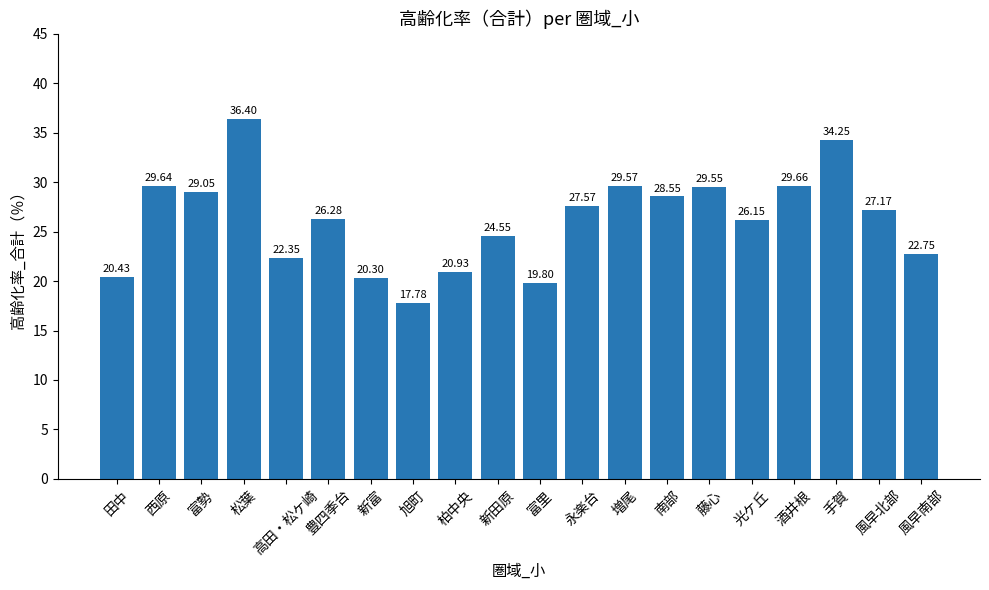

Are the bars grouped side by side (vs. stacked)?

No